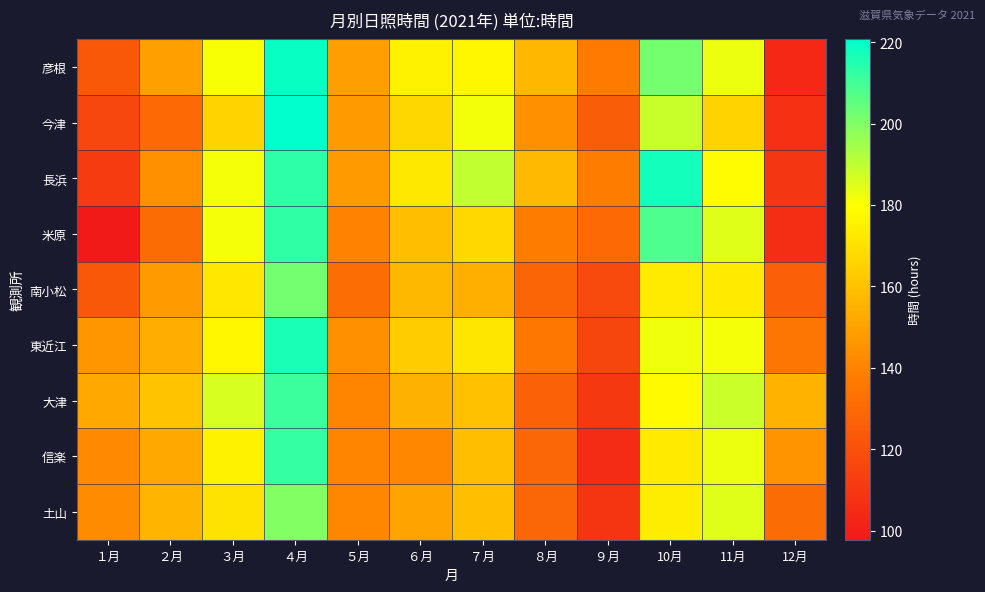

At which category is the sum across all series the highest?

４月